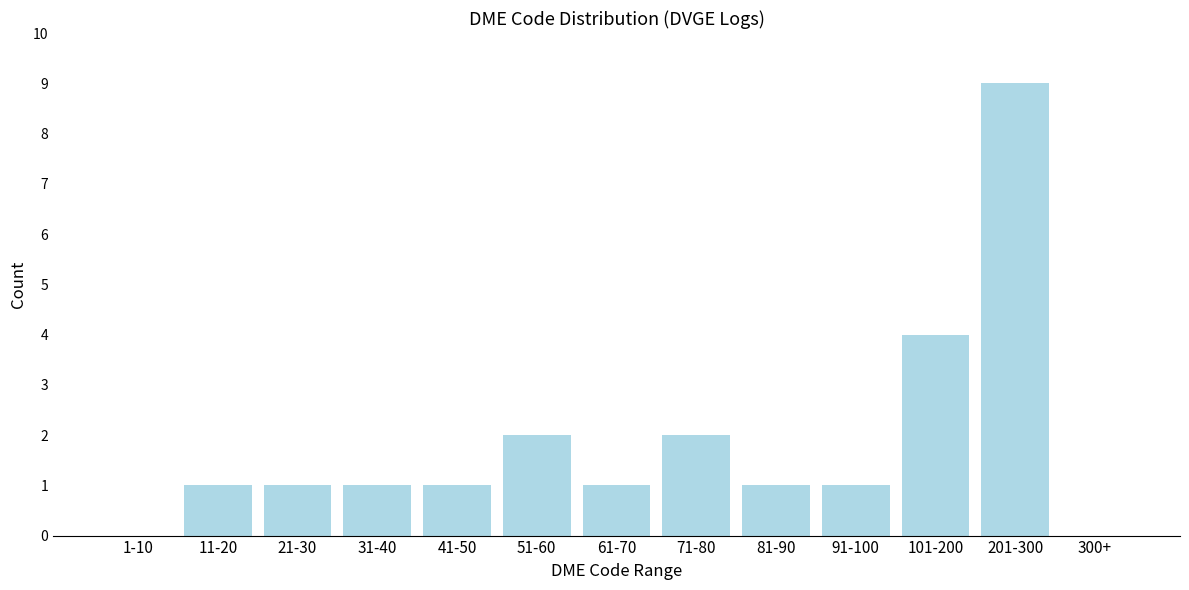

Reading right to left, list all the values displayed in this chart.

300+=0	201-300=9	101-200=4	91-100=1	81-90=1	71-80=2	61-70=1	51-60=2	41-50=1	31-40=1	21-30=1	11-20=1	1-10=0